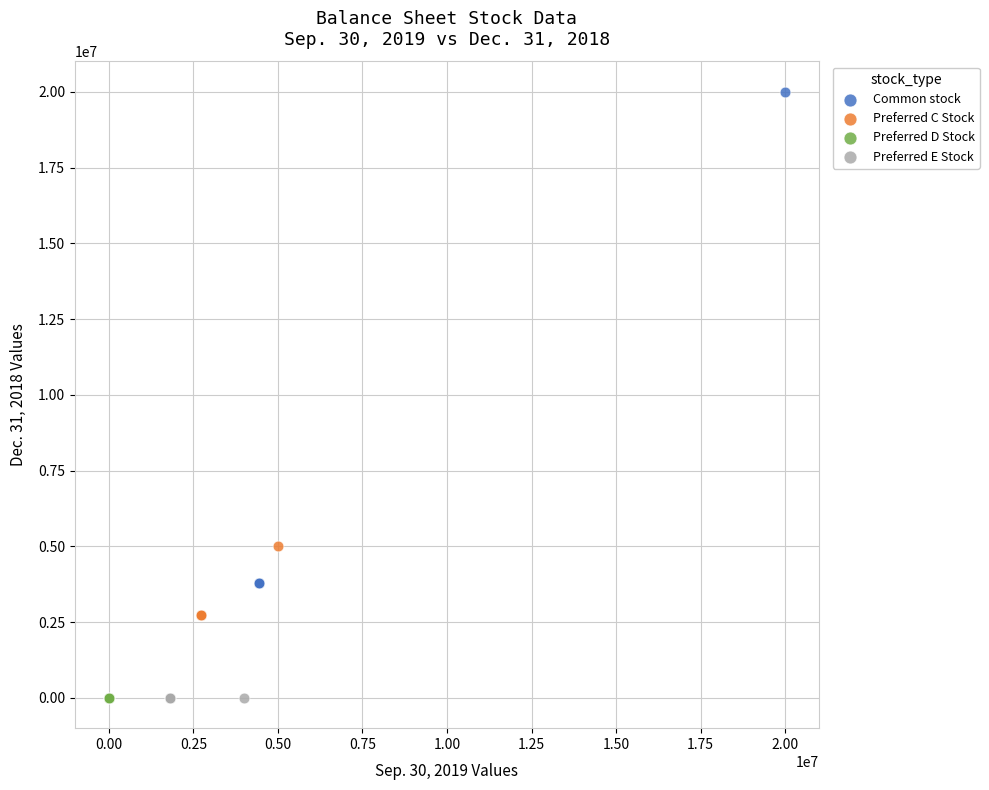

What are all the series names shown in the legend?

Common stock, Preferred C Stock, Preferred D Stock, Preferred E Stock